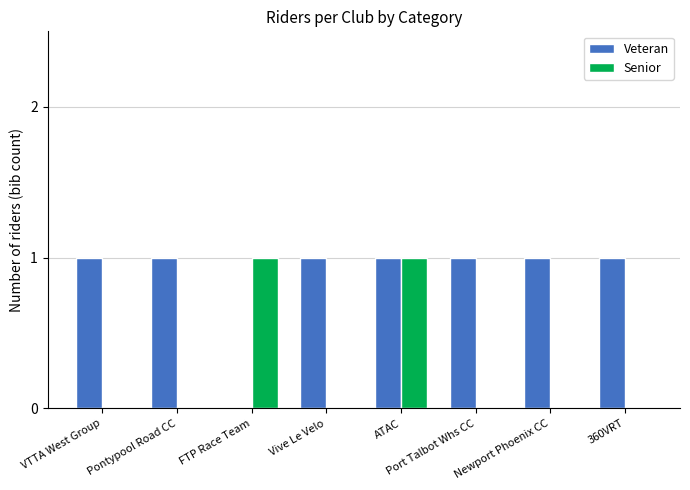

Count the number of categories in the chart.

8